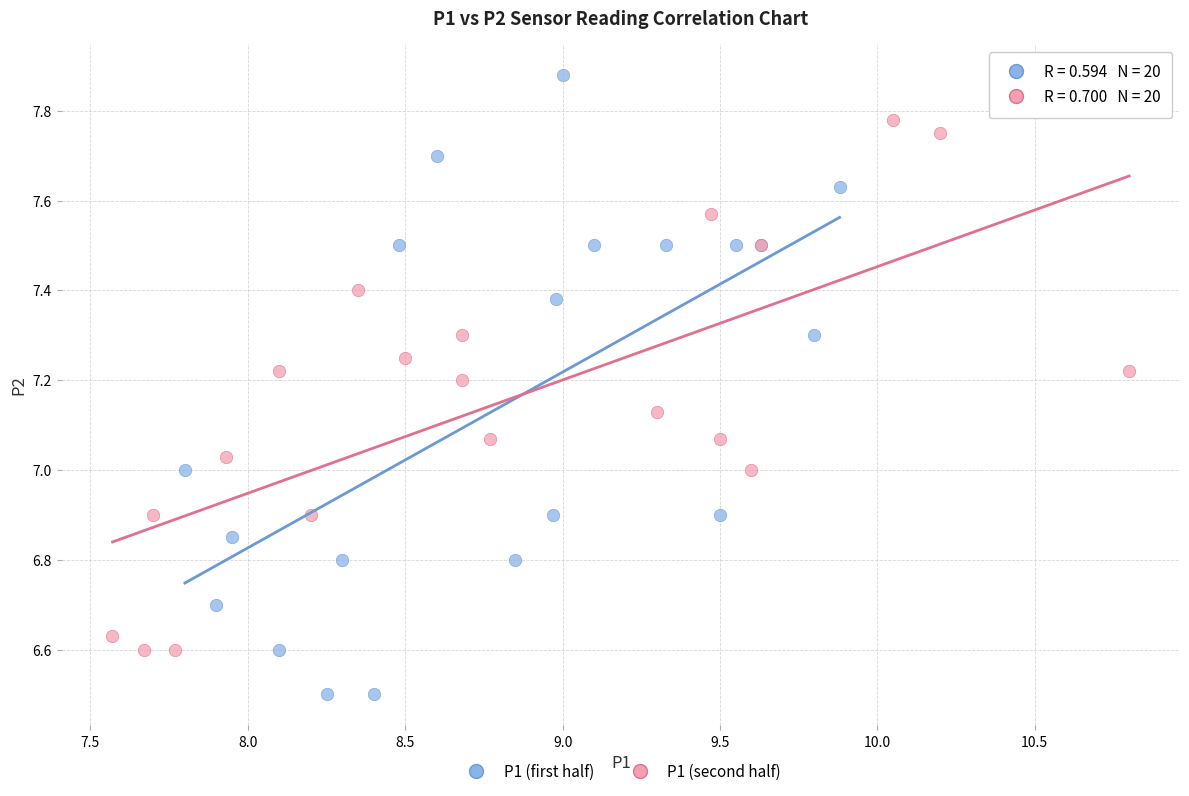

Which series reaches the minimum Y coordinate?

P1 (first half)